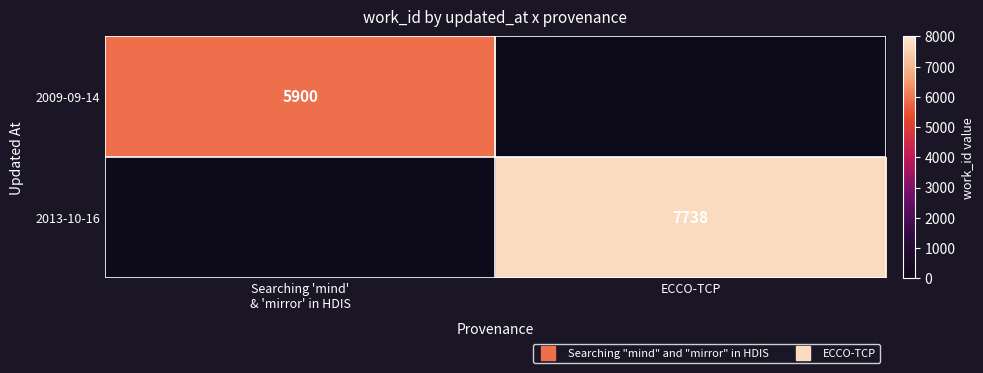

How many 2009-09-14 values are between 0 and 5900?

2